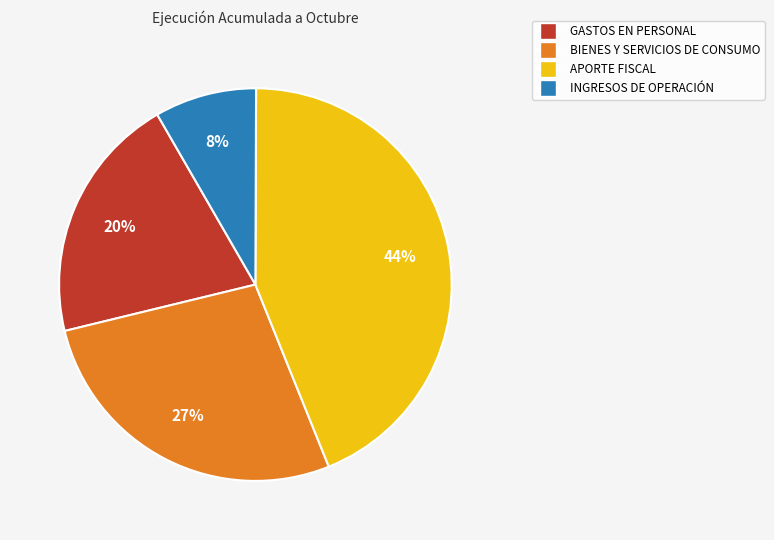

What percentage is the APORTE FISCAL slice, to the nearest percent?

44%